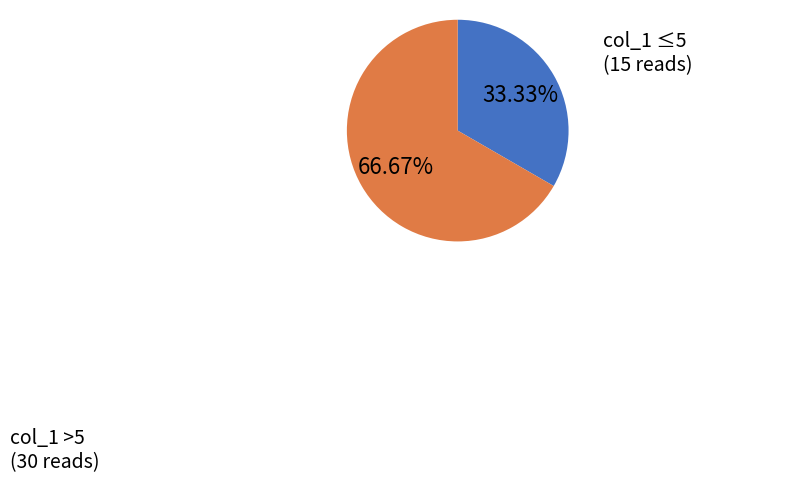

Count the number of slices in the pie.

2